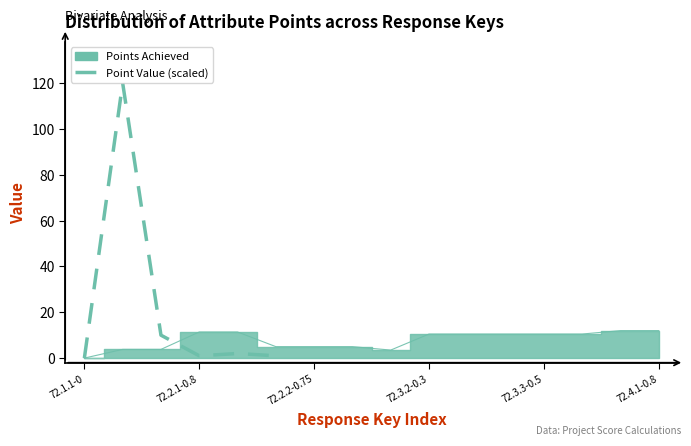

How many interior local valleys (lower than both neighbors) does the data have?

1